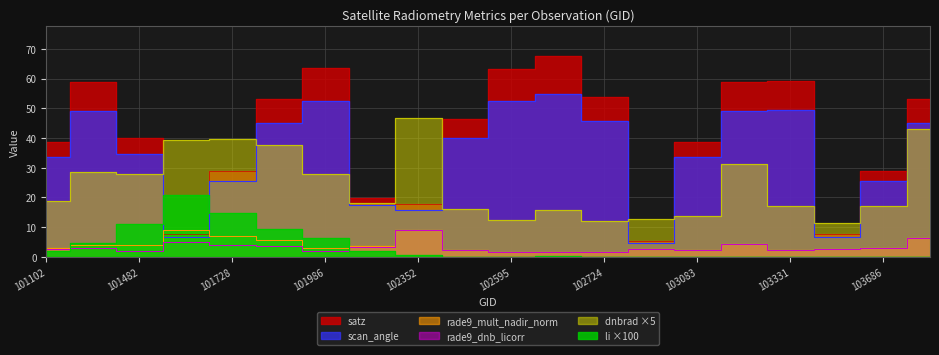

True or false: li and dnbrad intersect in this chart.

False